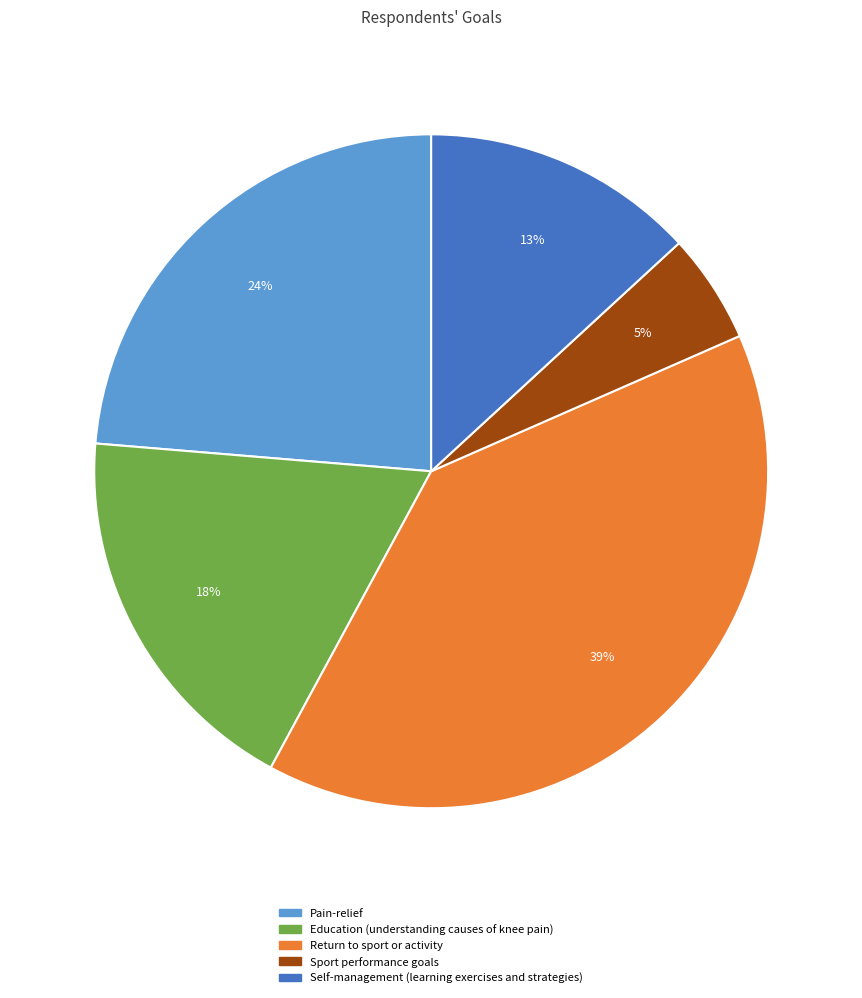

True or false: Sport performance goals accounts for 17% of the total.

False